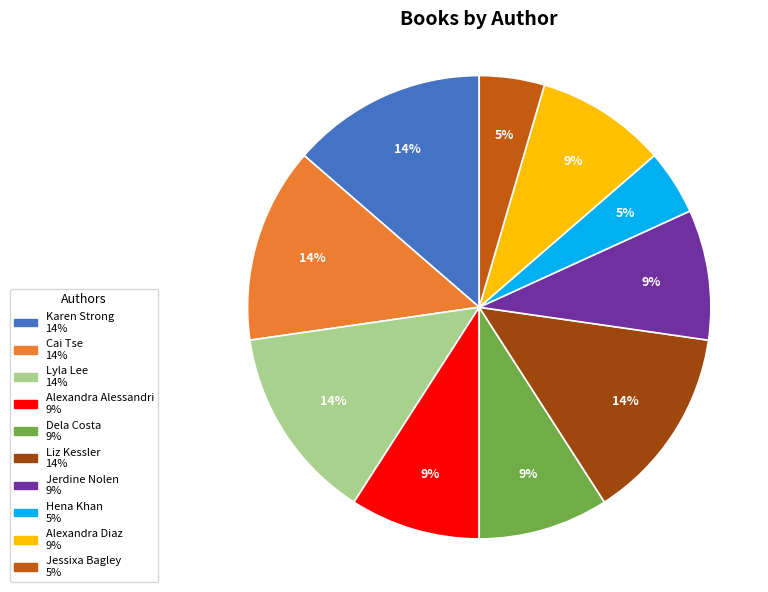

To the nearest percent, what is the difference between the largest and smallest slice percentages?

9%